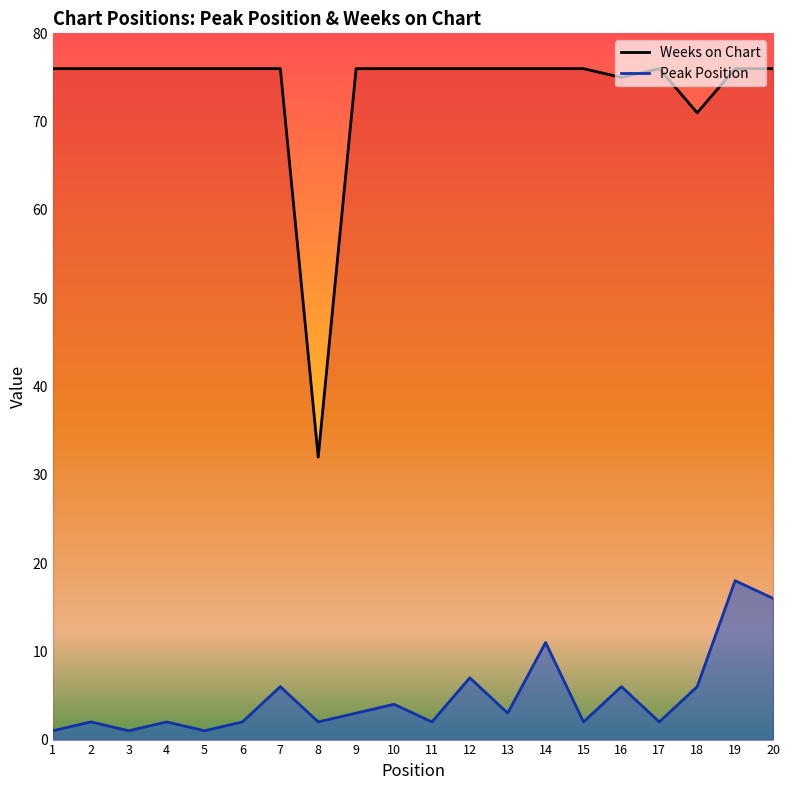

What is the value of the Peak Position point at the 19th from the left?

18